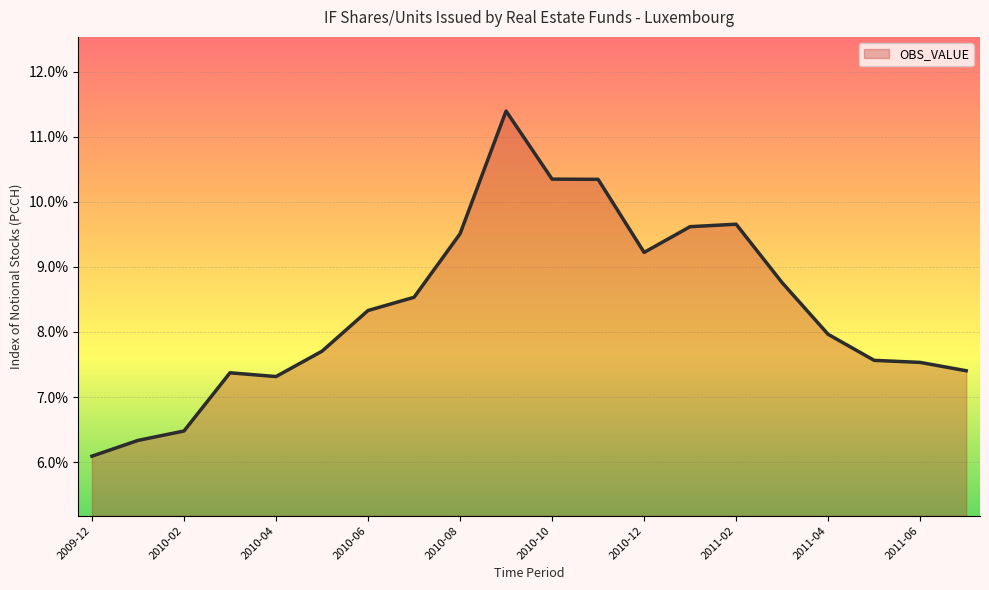

What is the difference between the maximum and minimum values?

5.3